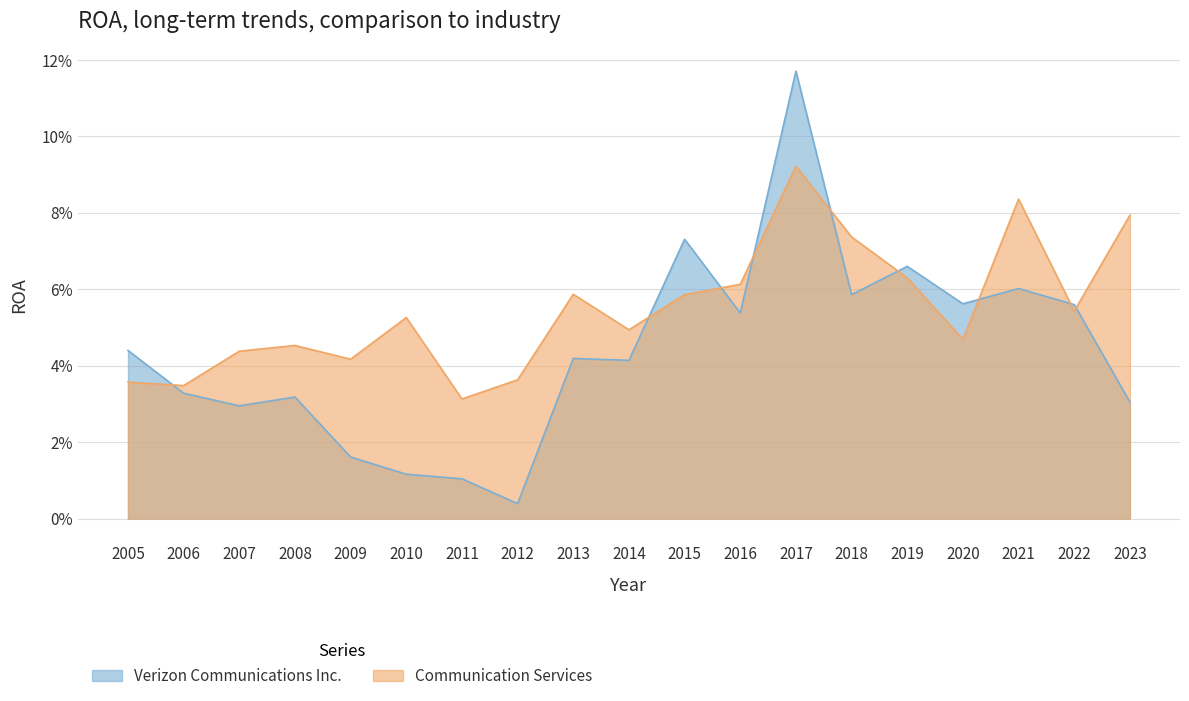

Is it true that Communication Services equals 0.1 at 2019?

False